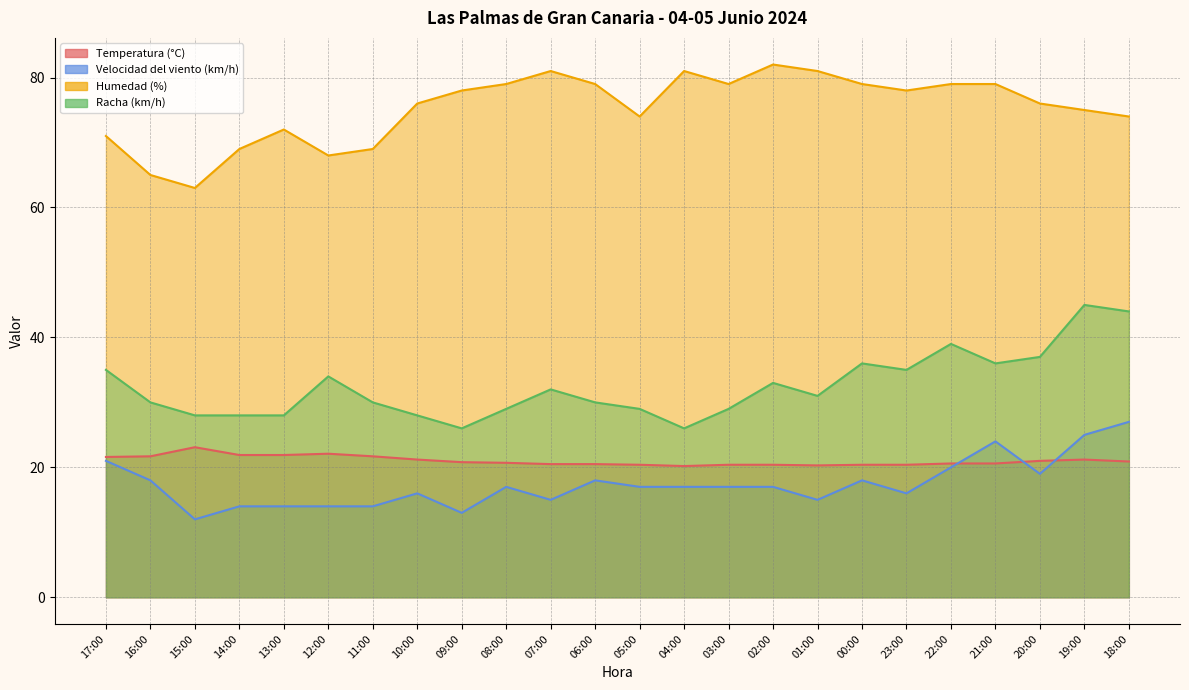

True or false: Humedad (%) has a value of 36.0 at 05:00.

False